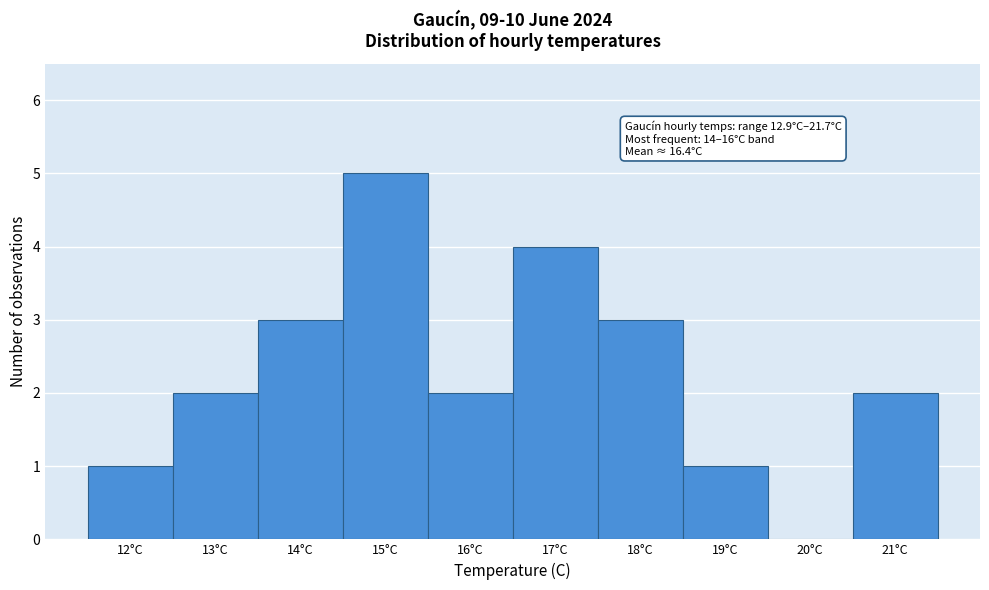

Reading left to right, what are all the values shown in this chart?

12°C=1	13°C=2	14°C=3	15°C=5	16°C=2	17°C=4	18°C=3	19°C=1	20°C=0	21°C=2